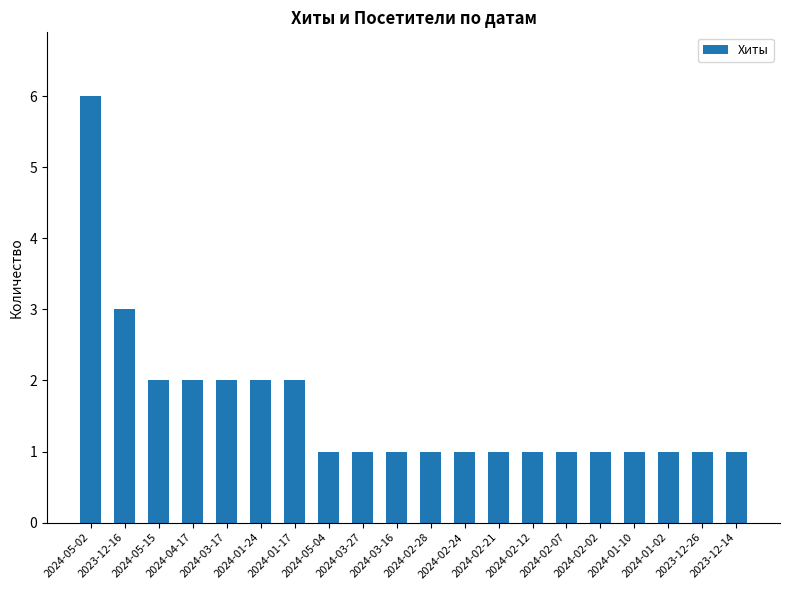

What is the change in value from 2024-05-15 to 2024-02-28?

-1